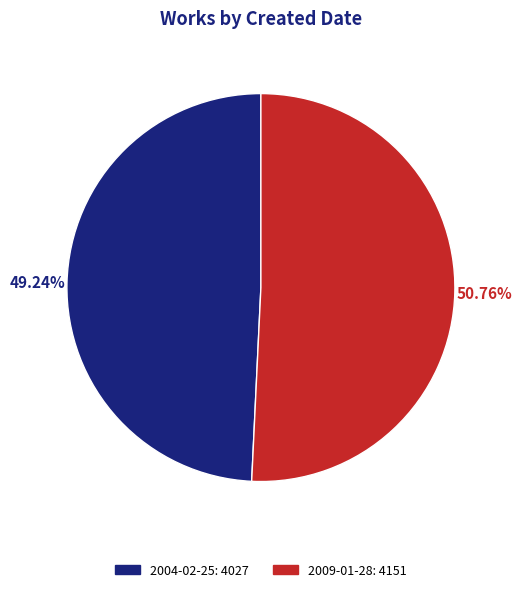

How many slices are in this pie chart?

2